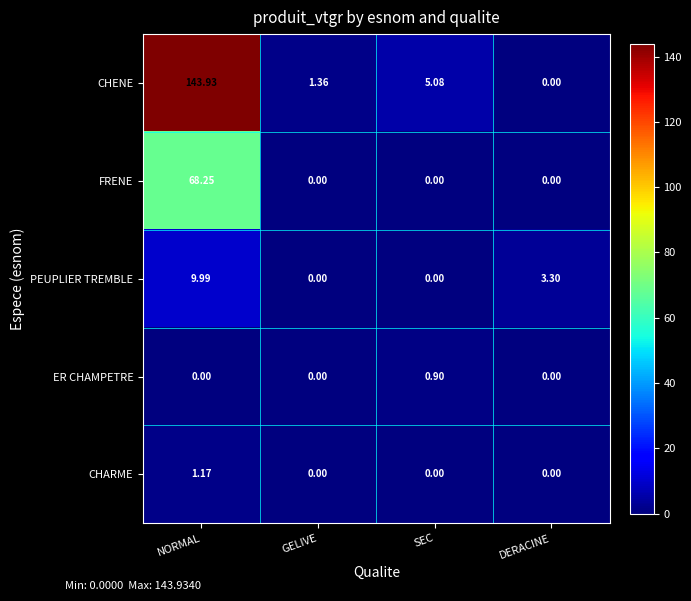

Between NORMAL and DERACINE, which series saw the biggest shift?

CHENE